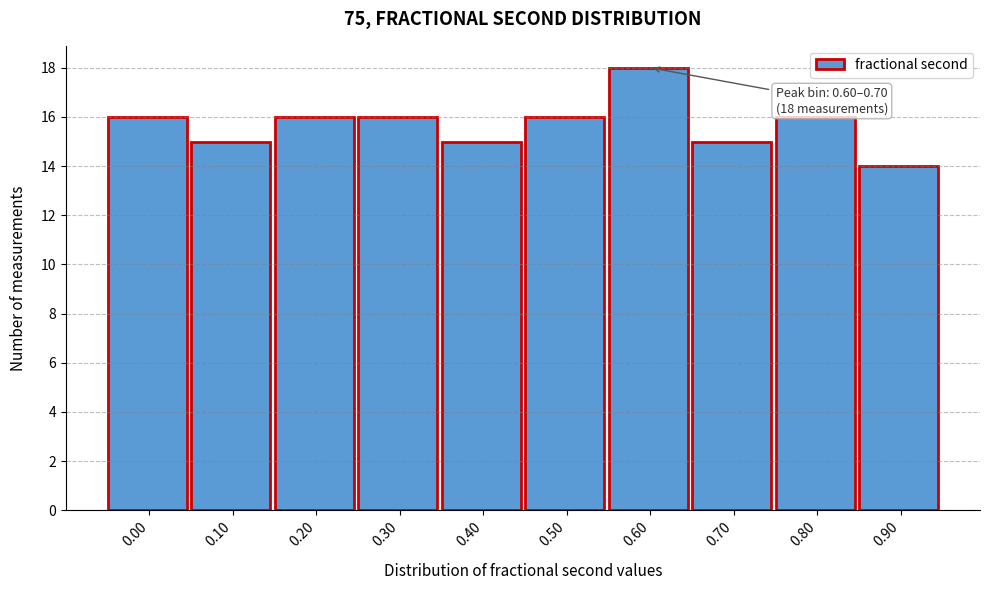

Reading left to right, list all the values displayed in this chart.

16	15	16	16	15	16	18	15	16	14